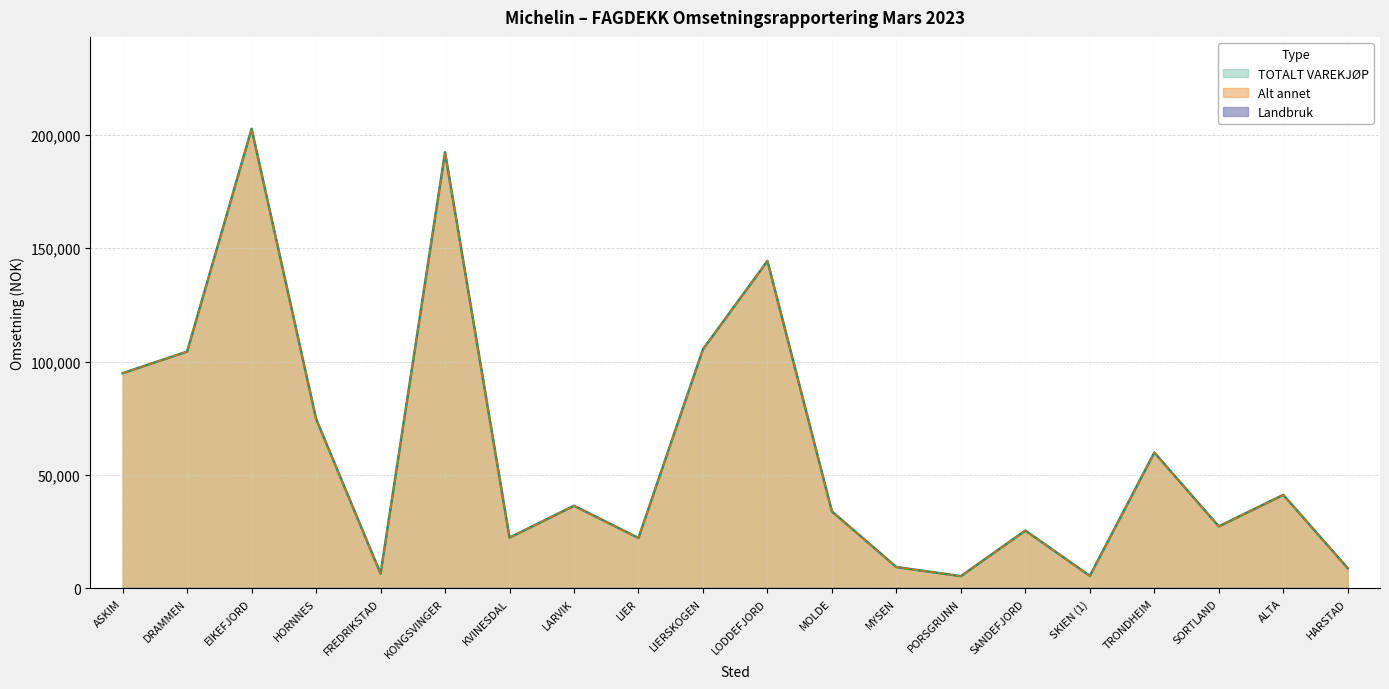

Is the value of TOTALT VAREKJØP at ASKIM greater than the value of Alt annet at HARSTAD?

Yes